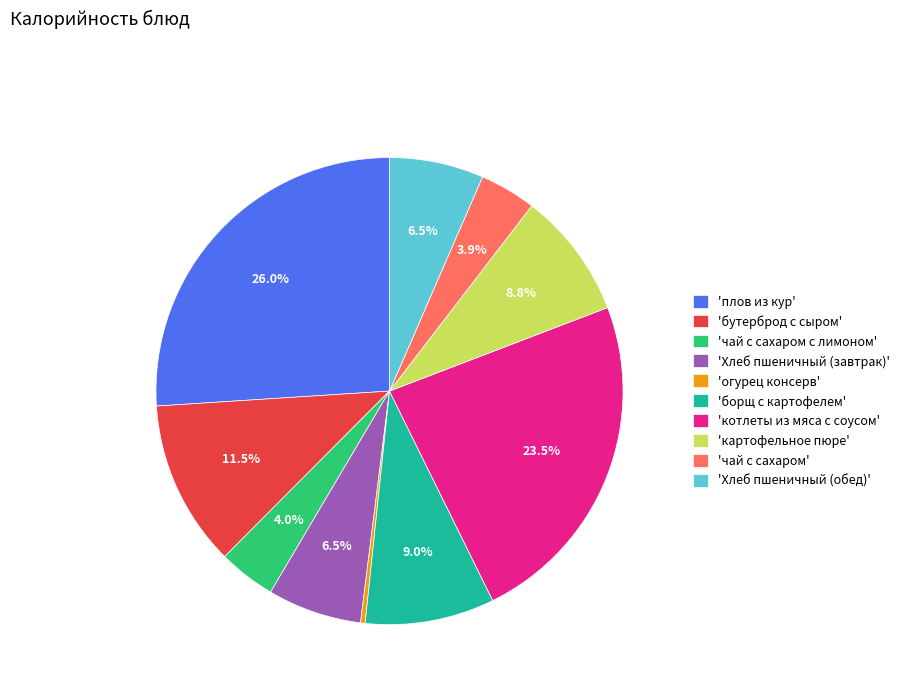

Which category has the biggest portion of the pie?

'плов из кур'